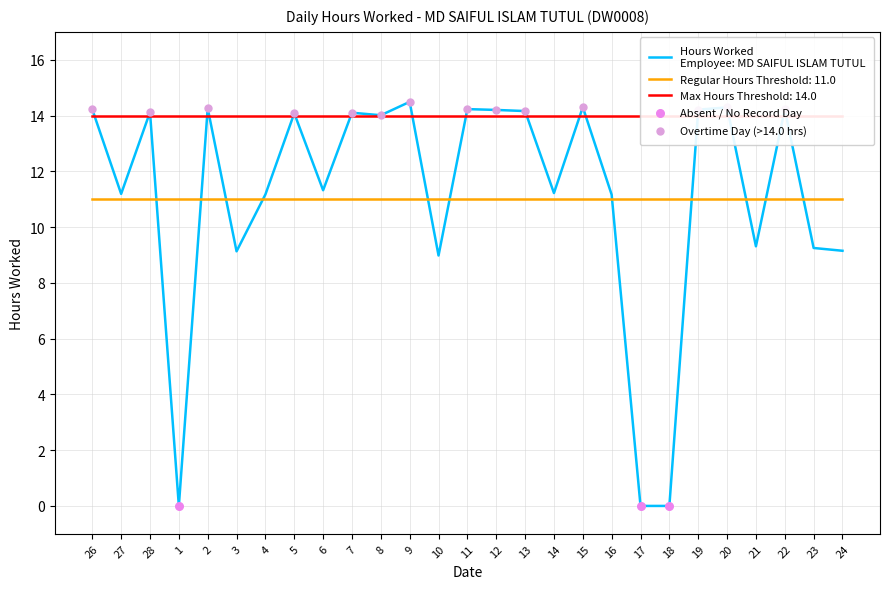

Which series has the widest spread of Y values?

Hours Worked